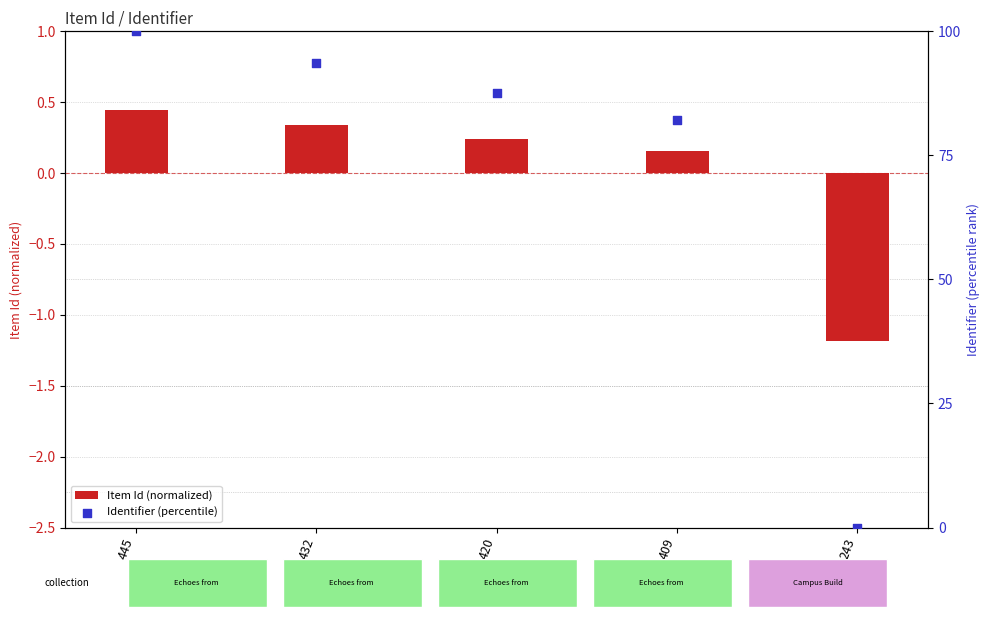

What are all the series names shown in the legend?

Item Id (normalized), Identifier (percentile)